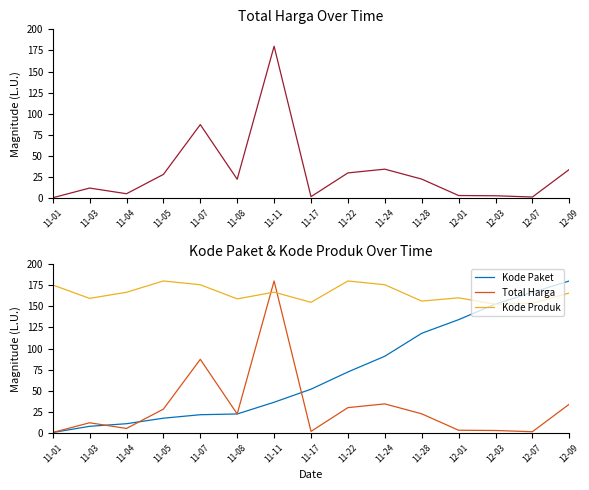

What is the value of the Kode Produk point at the 9th from the left?

180.0